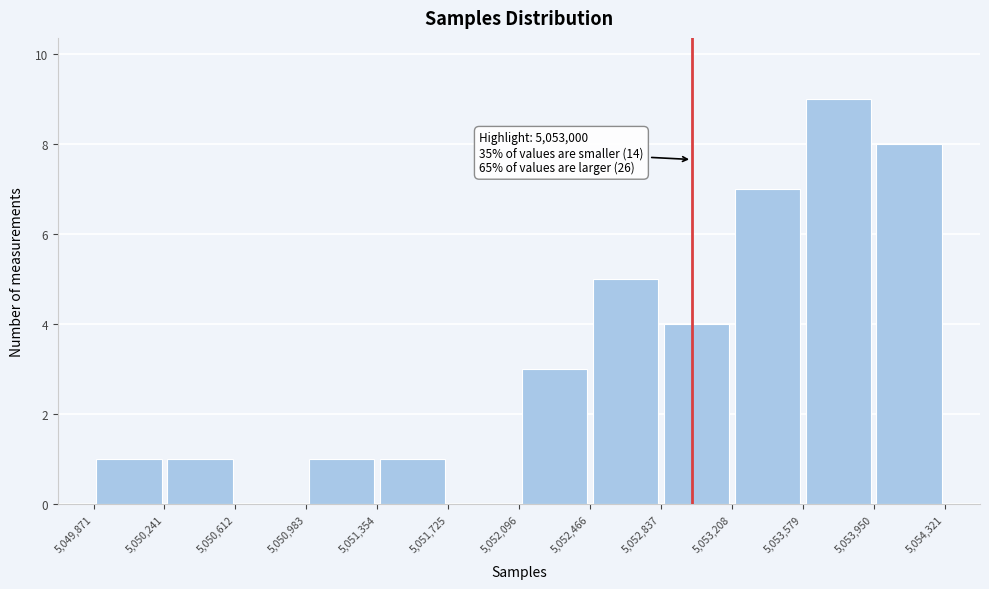

Which range on the x-axis has the tallest bar?

5,053,579 to 5,053,950